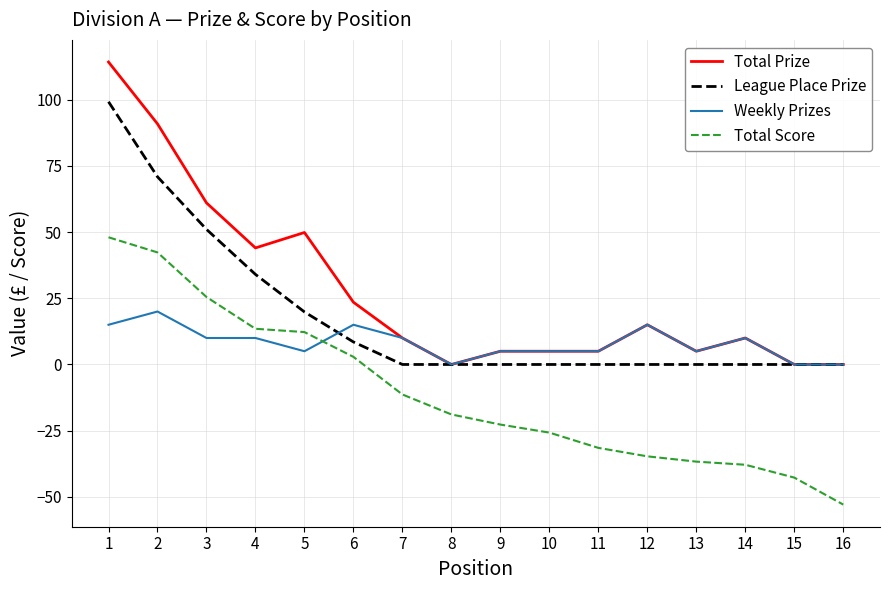

Between which two adjacent categories do Total Score and Weekly Prizes first intersect?

5 and 6